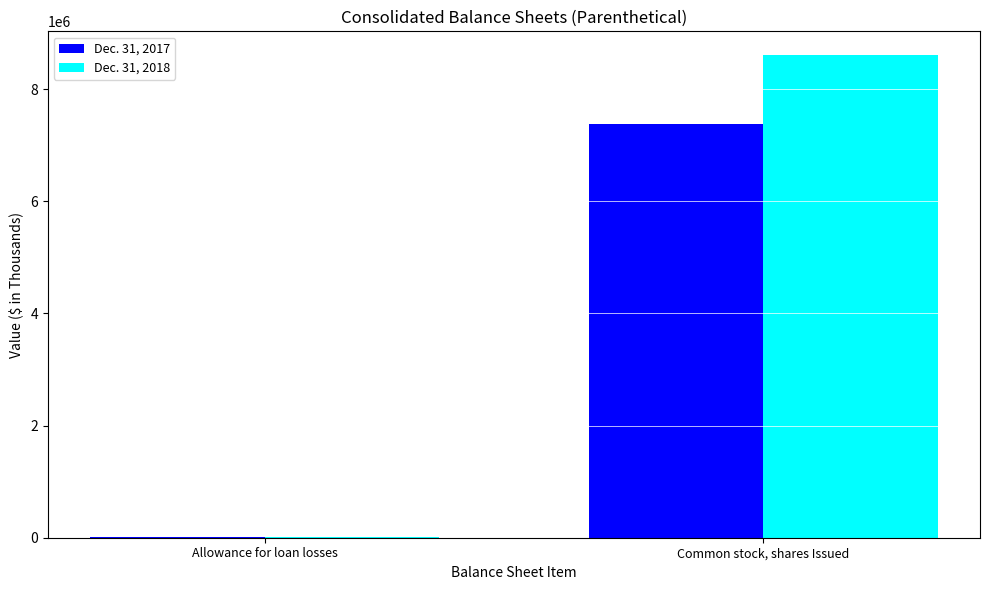

What is the sum of the Dec. 31, 2017 values at Common stock, shares Issued and Allowance for loan losses?

7401781